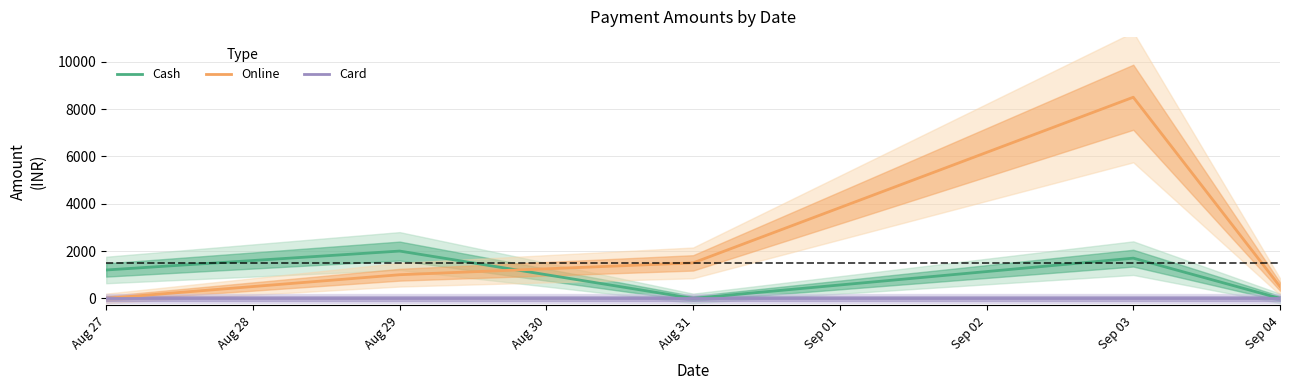

How many Cash values are between 0 and 1700?

4